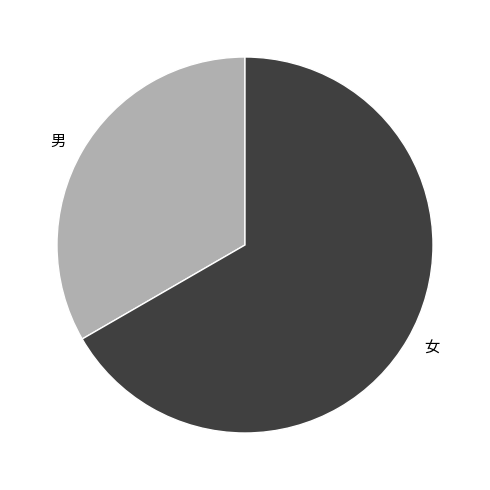

Is 女 the majority of the pie?

Yes